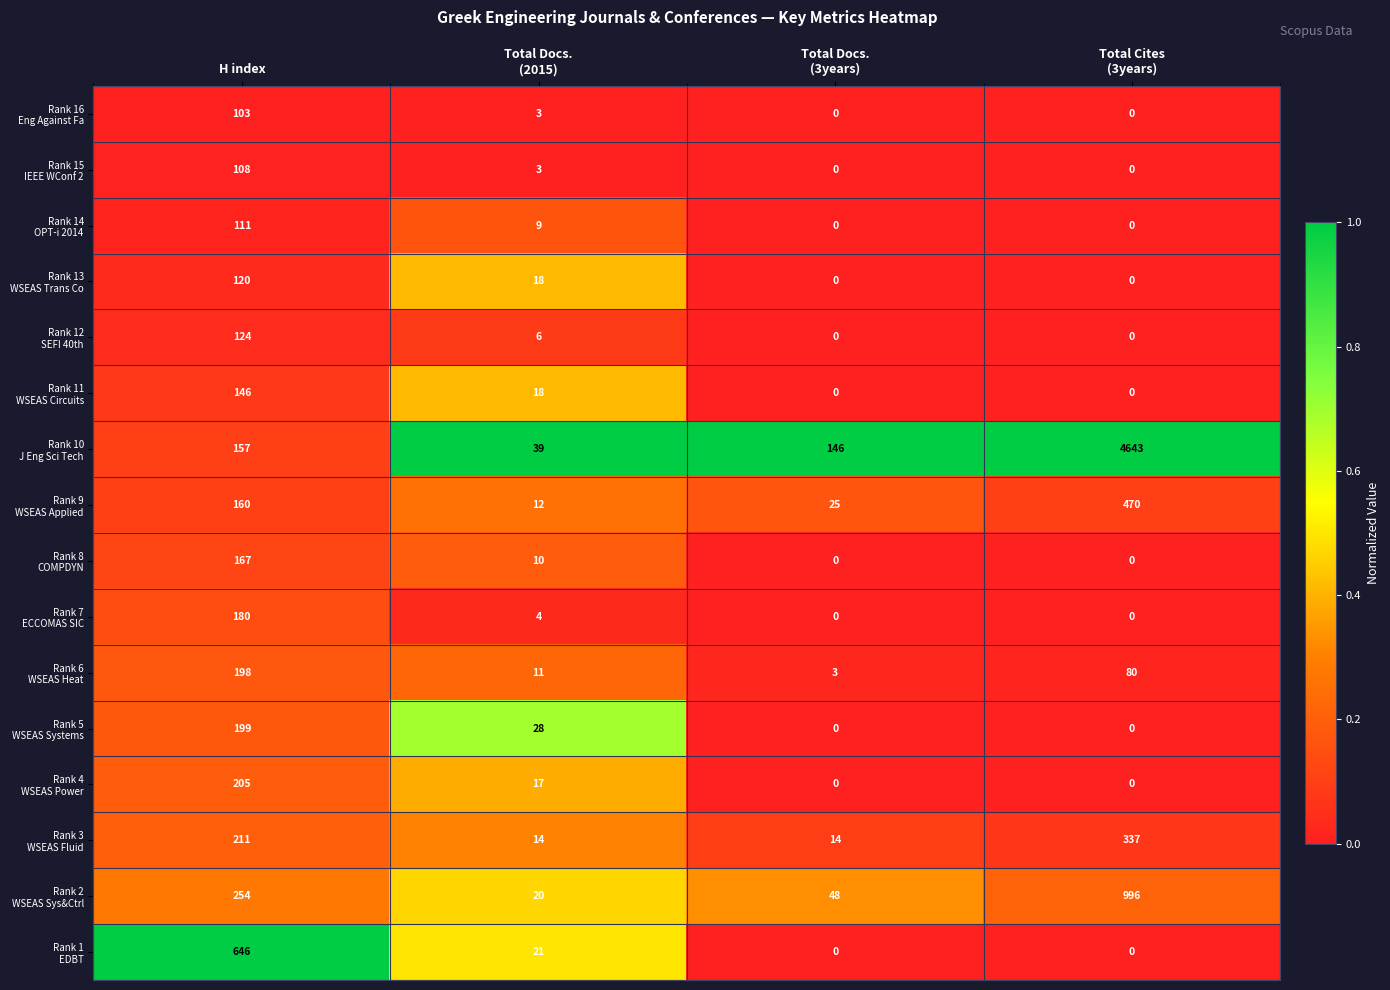

What is the spread (max minus min) of values at H index?

543